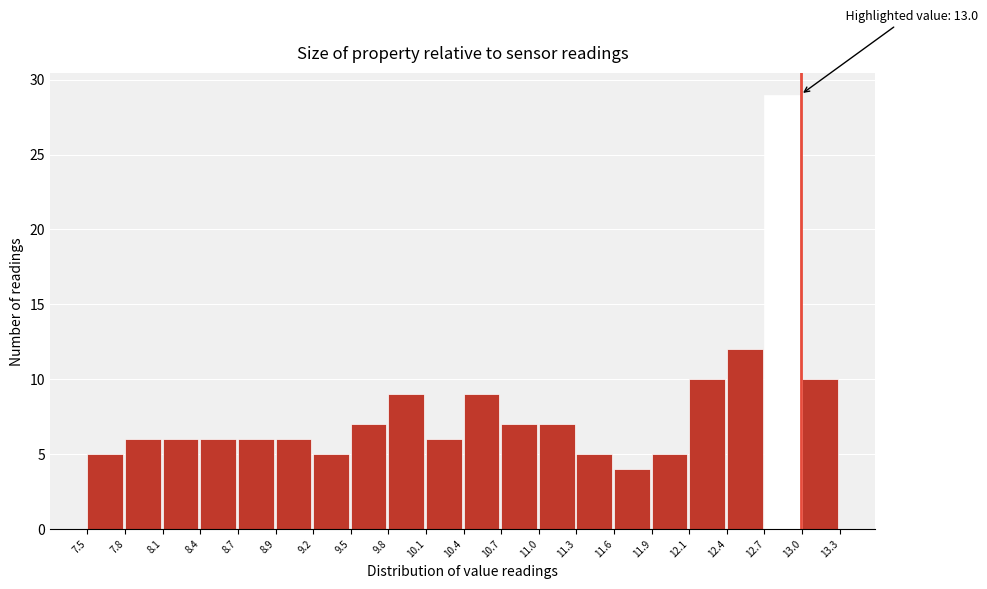

Which range on the x-axis has the tallest bar?

12.7 to 13.0